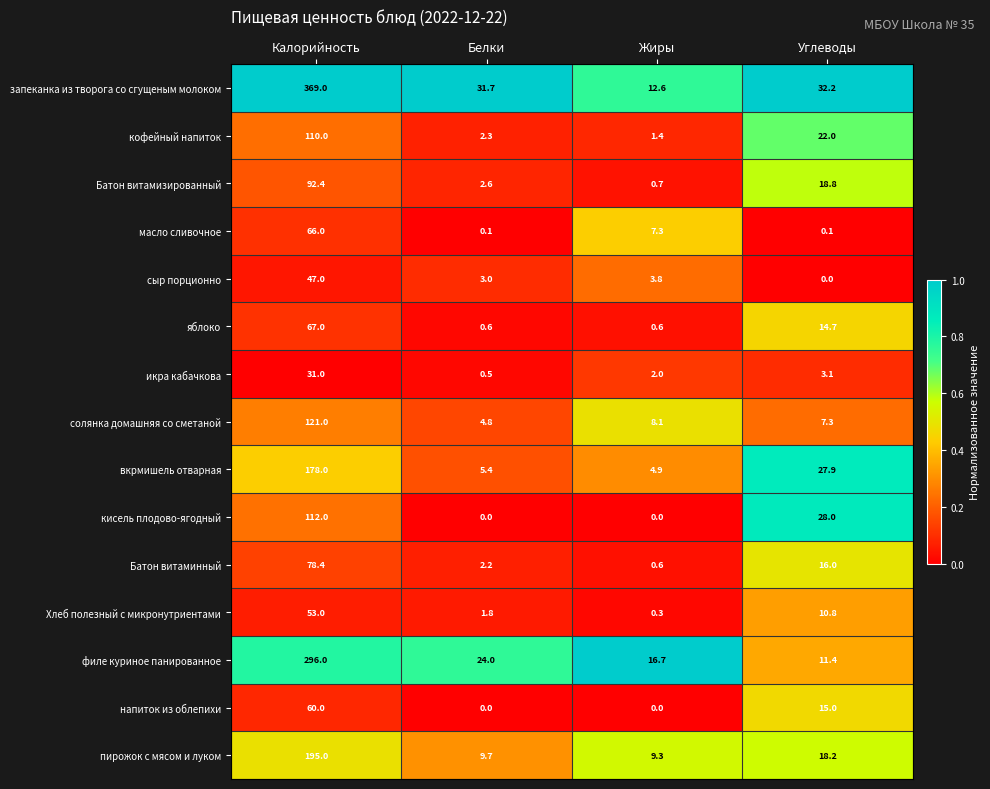

Is it true that вкрмишель отварная equals 4.9 at Жиры?

True